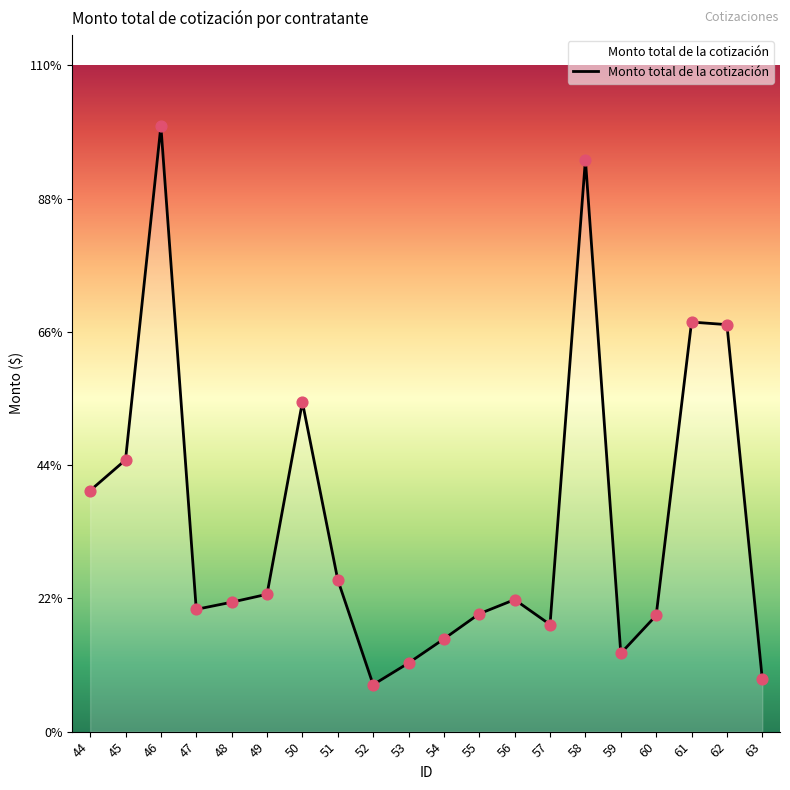

Approximately how many times larger is the value at 44 compared to 57?

2.3